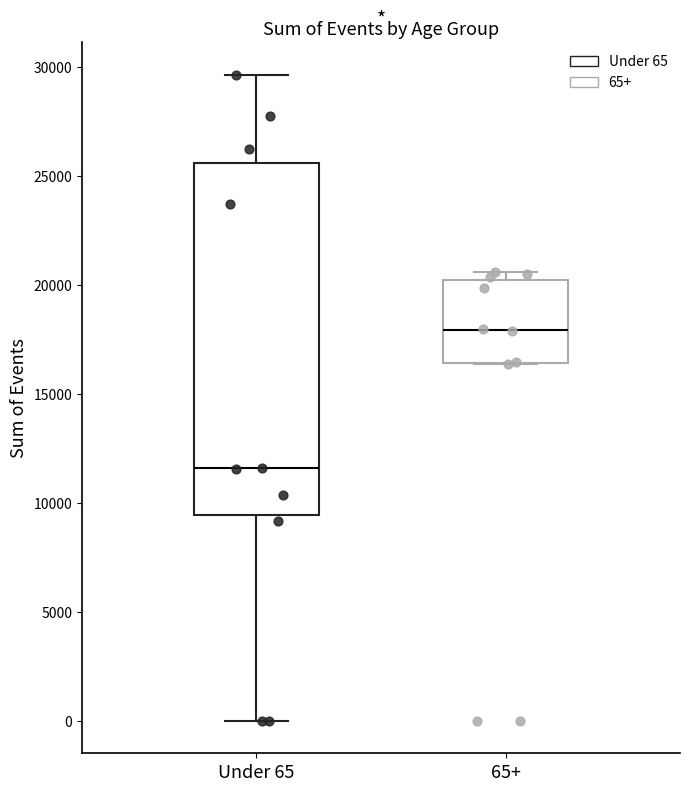

Where does the median line of the box for 65+ sit on the y-axis? The values are not printed on the chart, so give them approximately, as read against the axis.

18000